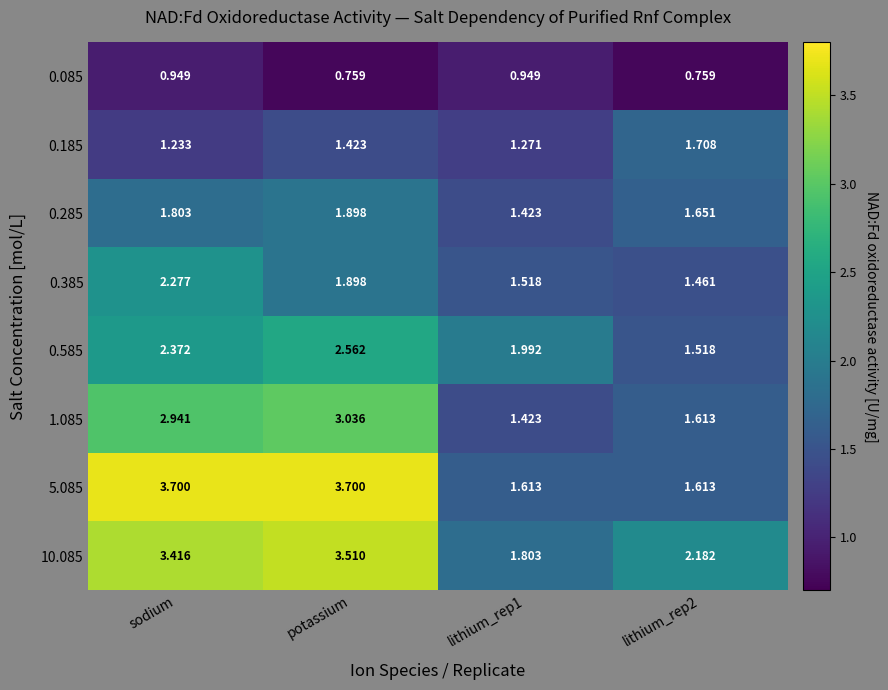

Which category has the highest value in the 0.285 series?

potassium